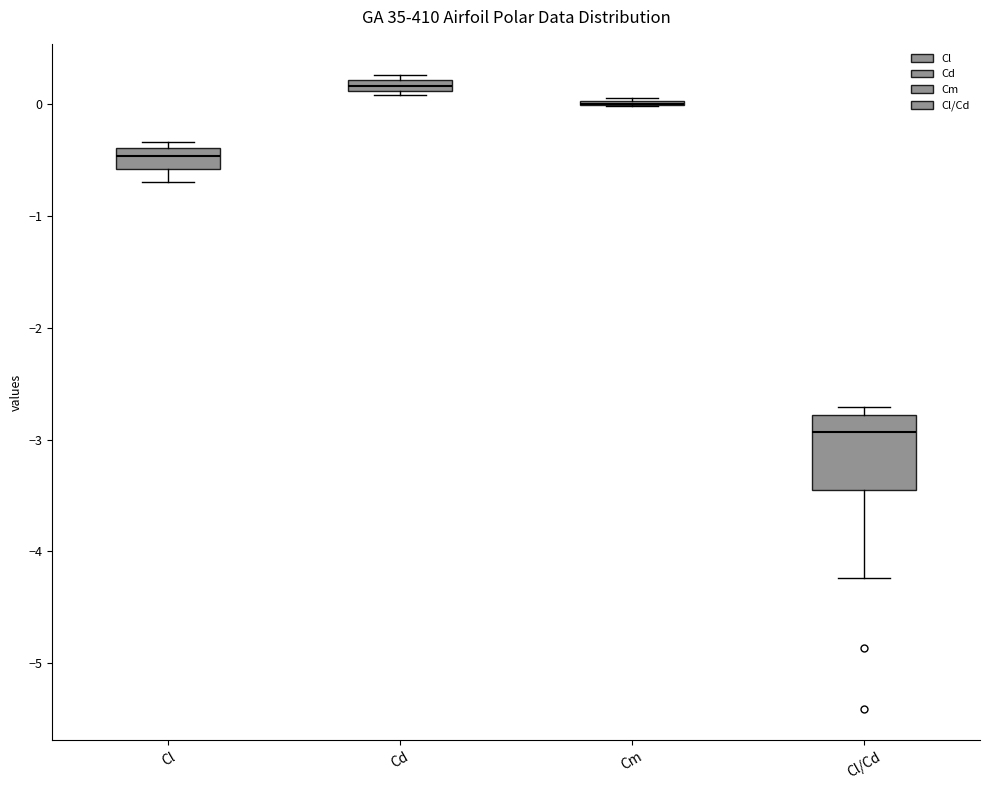

Comparing the boxes themselves (not the whiskers), which one is the tallest?

Cl/Cd